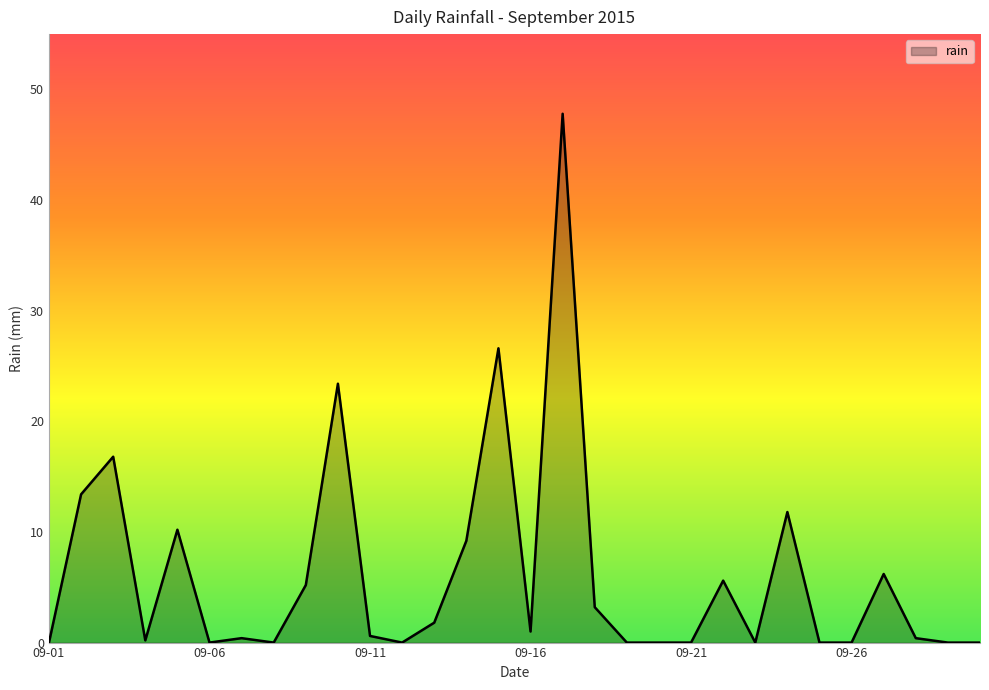

Does the chart display data point markers on the line(s)?

No